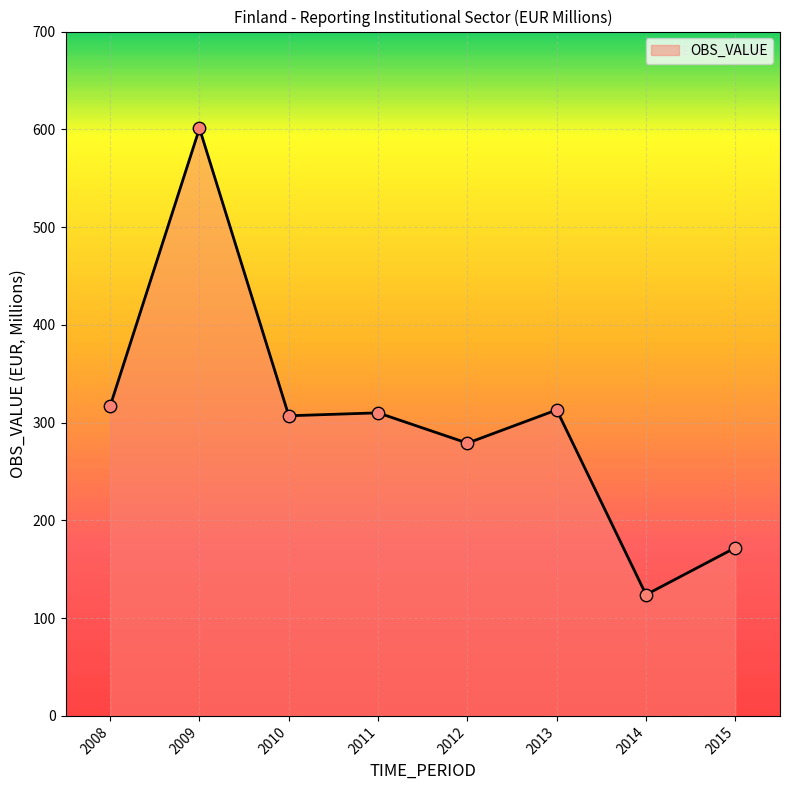

Approximately how many times larger is the value at 2013 compared to 2011?

1.0